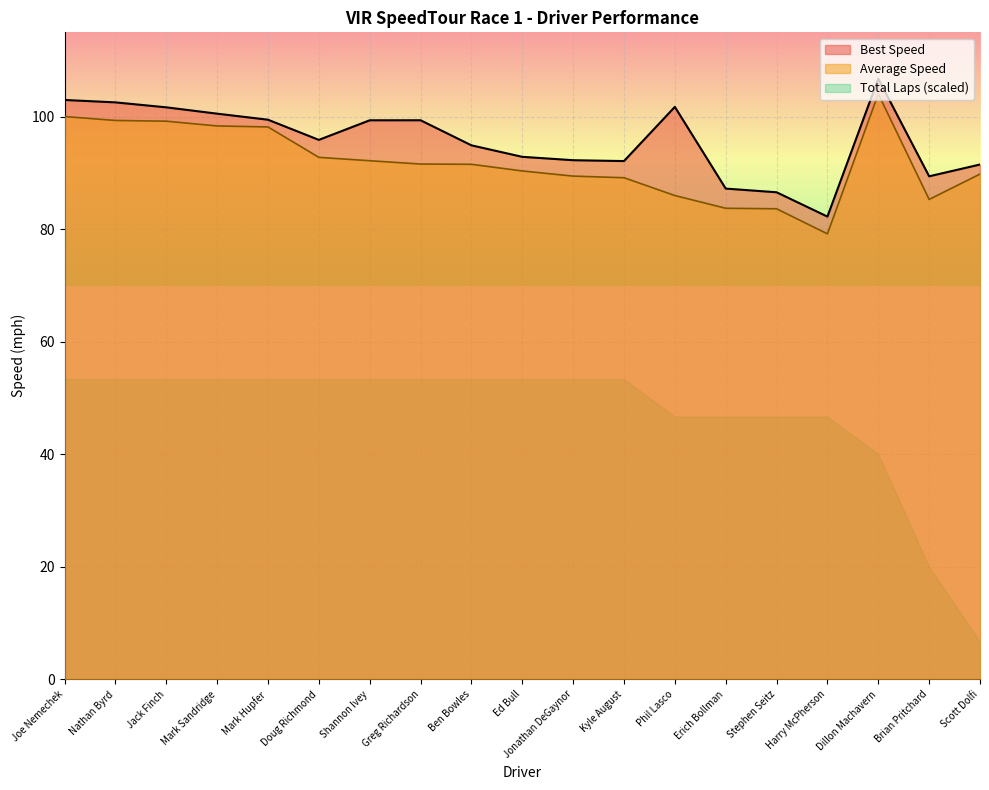

Where does the Average Speed series first go above 91?

Joe Nemechek